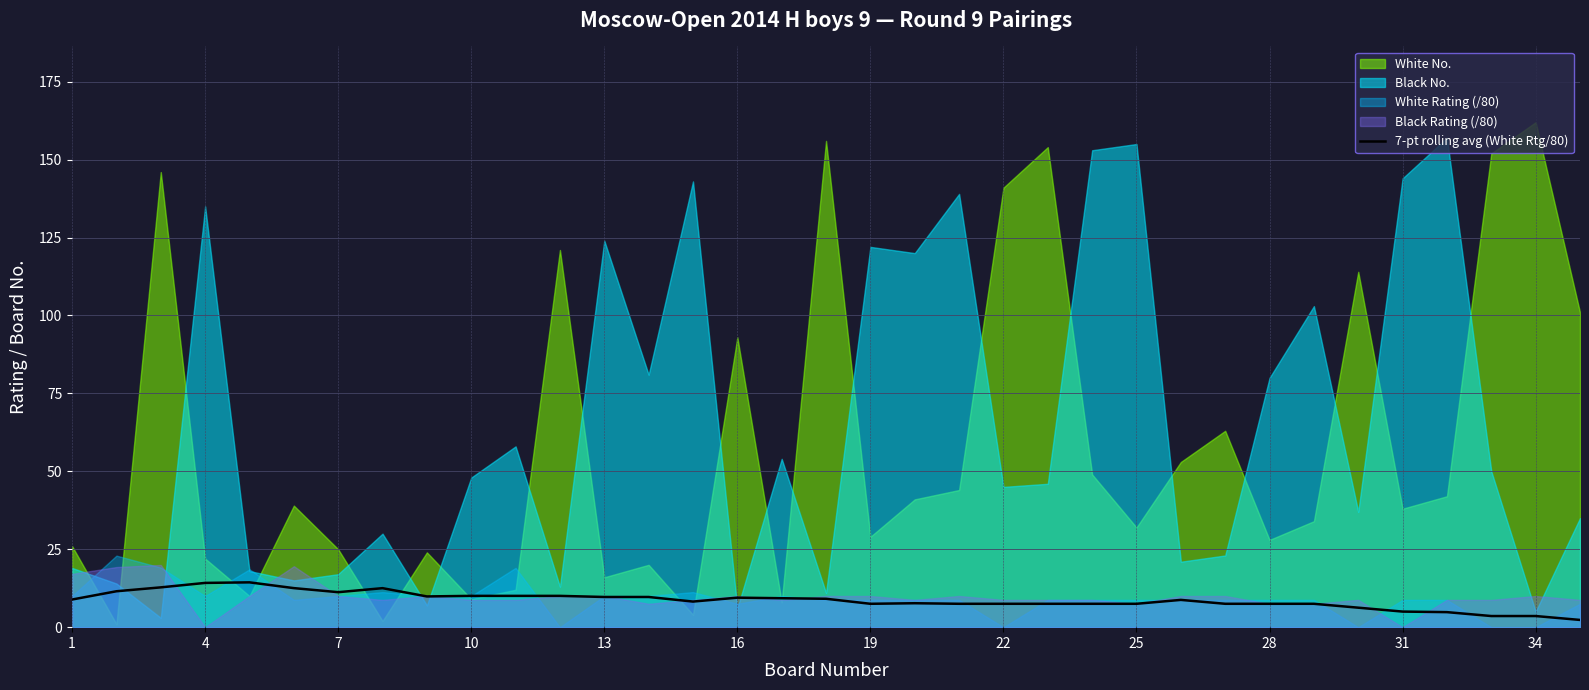

What is the highest value of the 7-pt rolling avg (White Rtg/80) series?

14.4